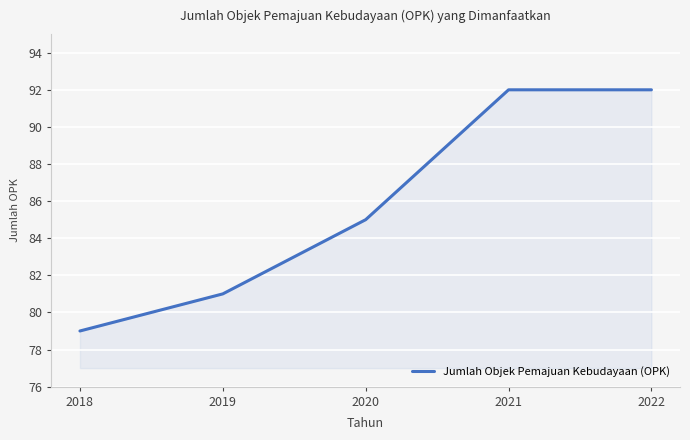

What is the sum of the values at 2021 and 2018?

171